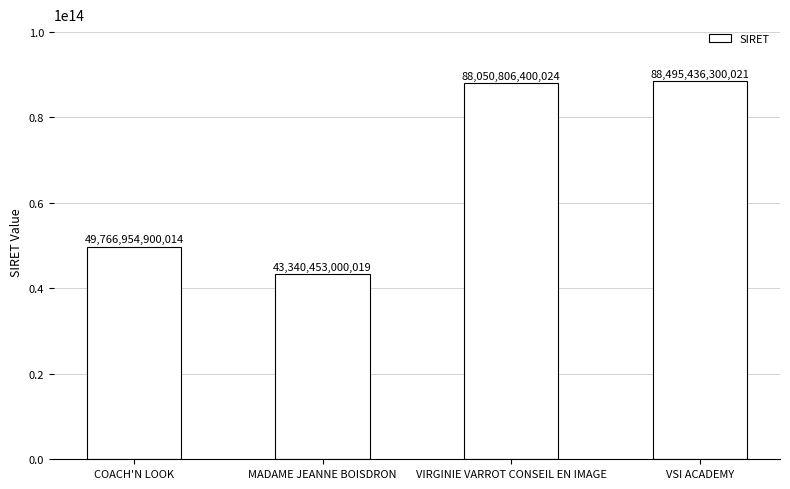

The chart shows a value of 88495436300021 at VSI ACADEMY. True or false?

True